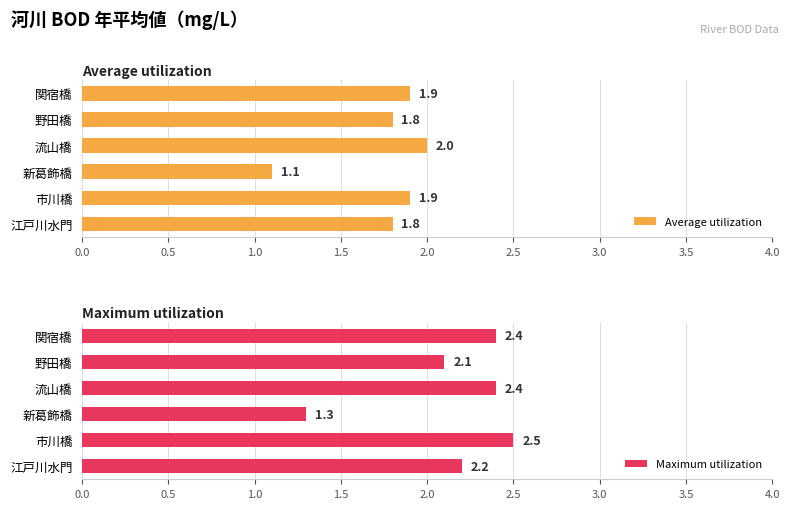

What is the difference between the maximum and minimum values in the Average utilization series?

0.9